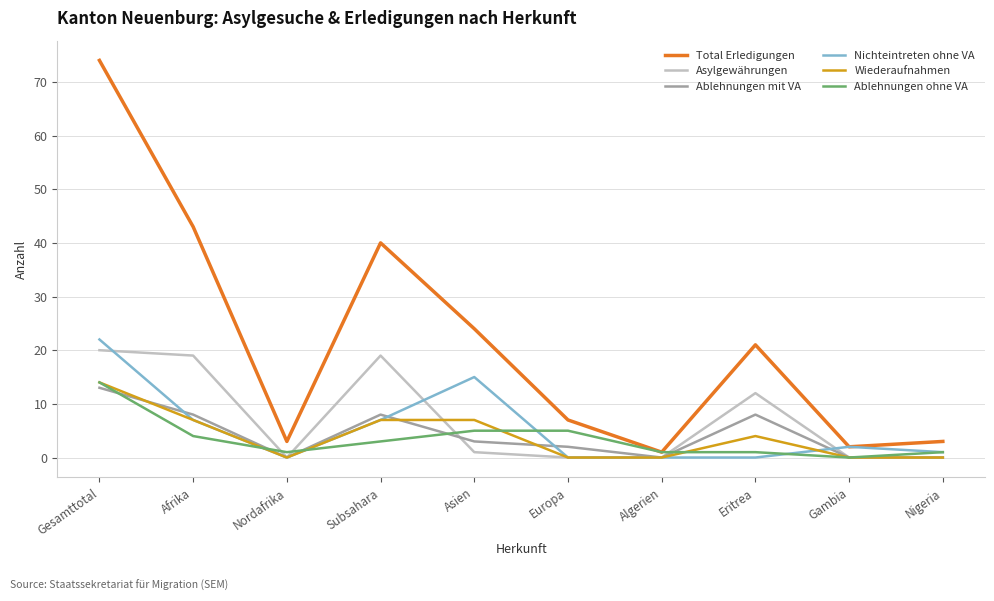

True or false: Total Erledigungen and Wiederaufnahmen intersect in this chart.

False